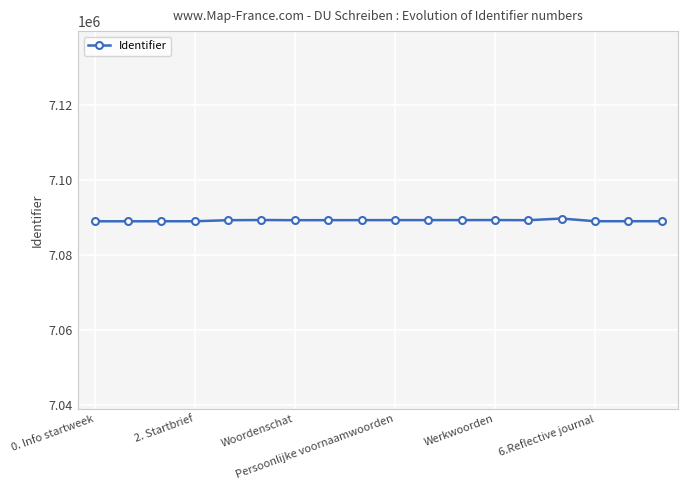

What is the smallest value displayed?

7089047